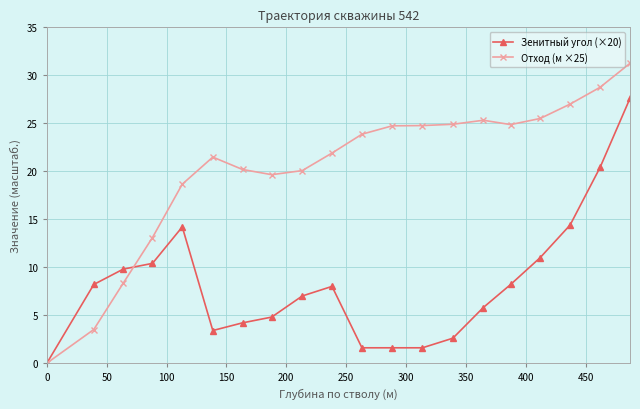

Which series has the largest total across all categories?

Отход (м ×25)